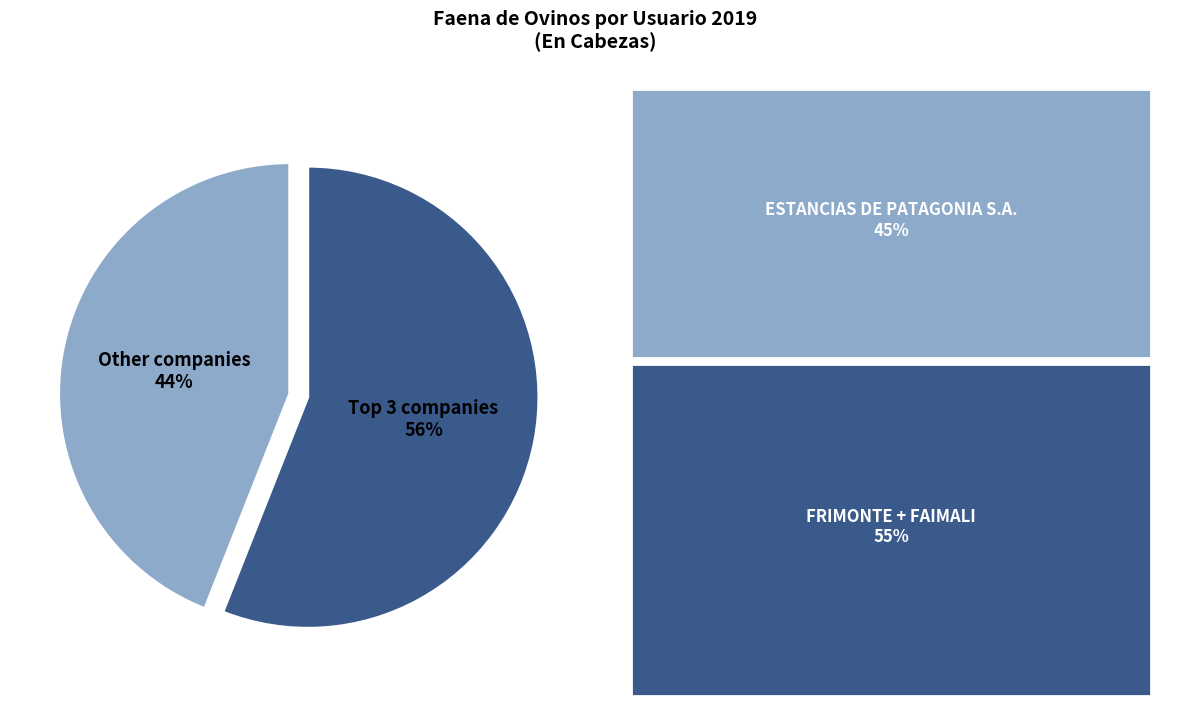

What is the largest slice in the pie chart?

Top 3 companies